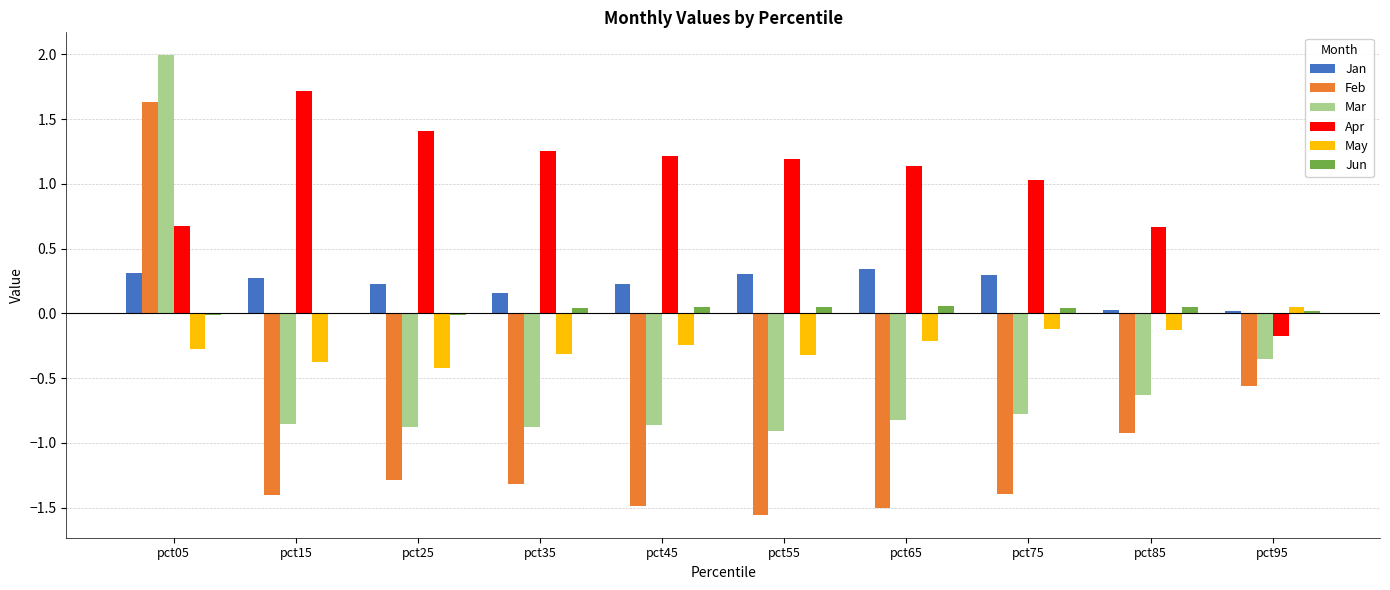

At which category is the sum across all series the highest?

pct05